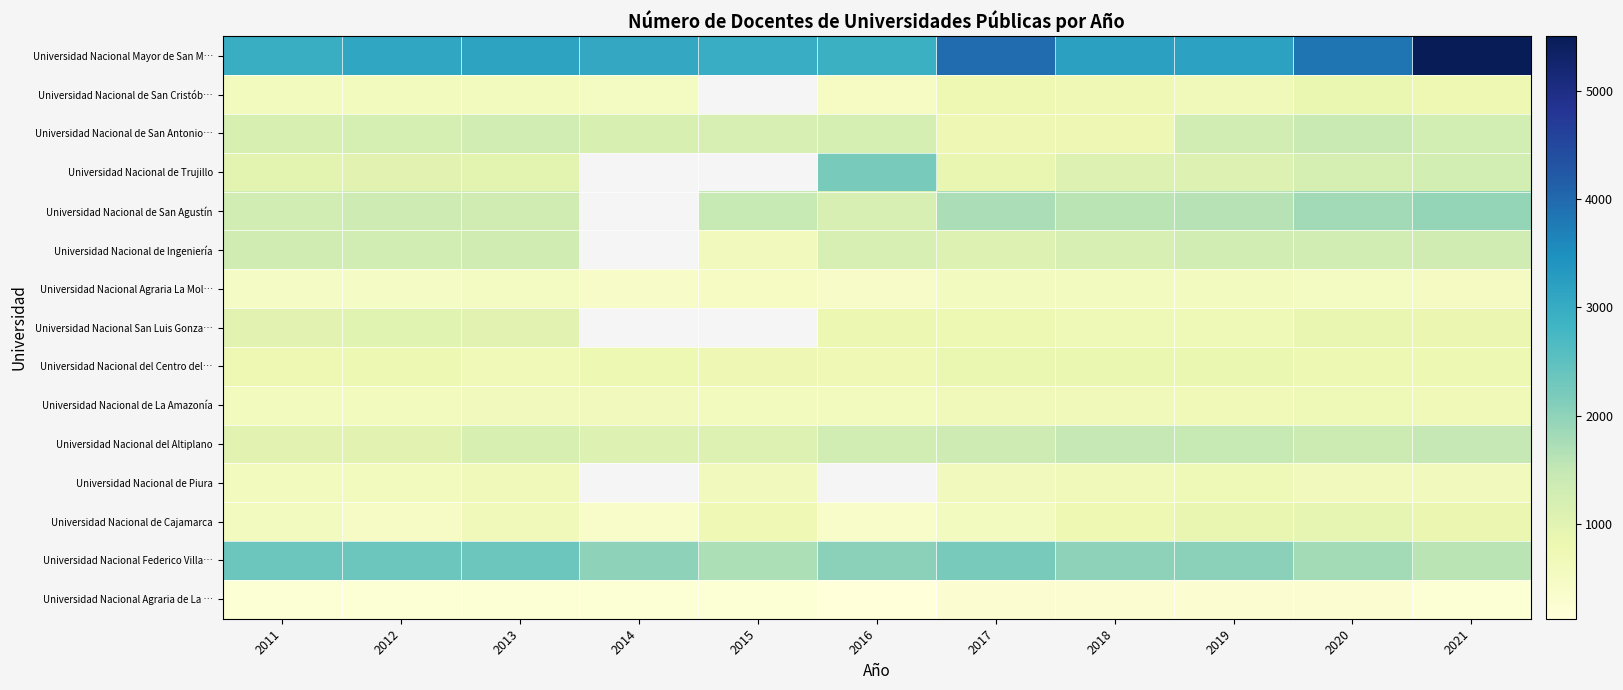

The Universidad Nacional del Centro del… series shows 779.0 at 2014. True or false?

True